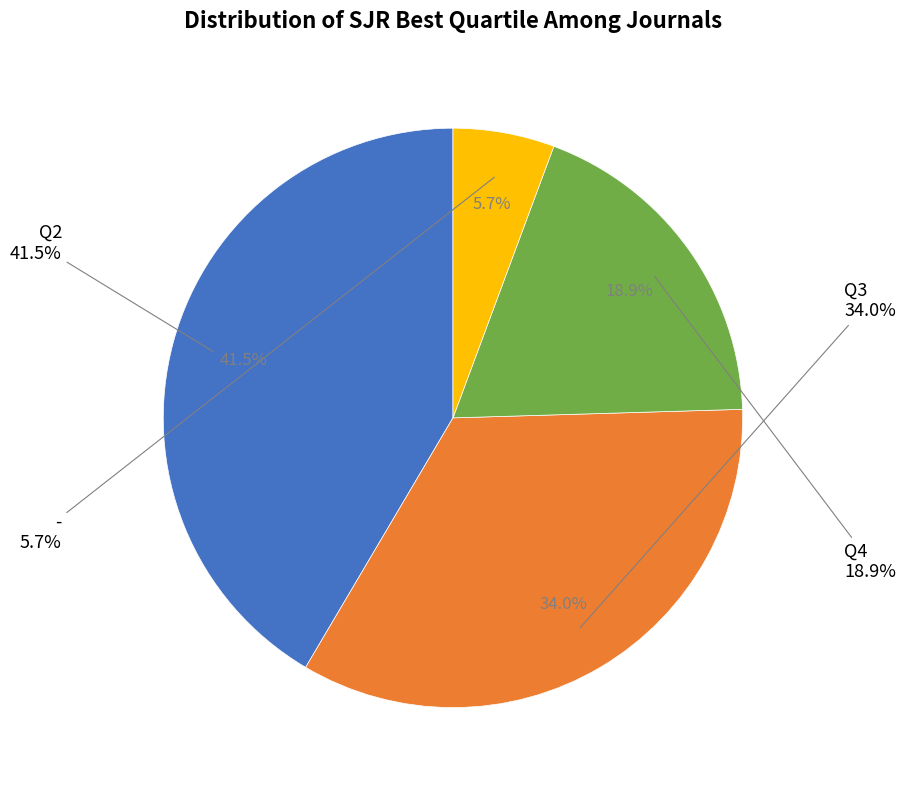

Approximately how many times larger is the value at Q3 compared to Q2?

0.8